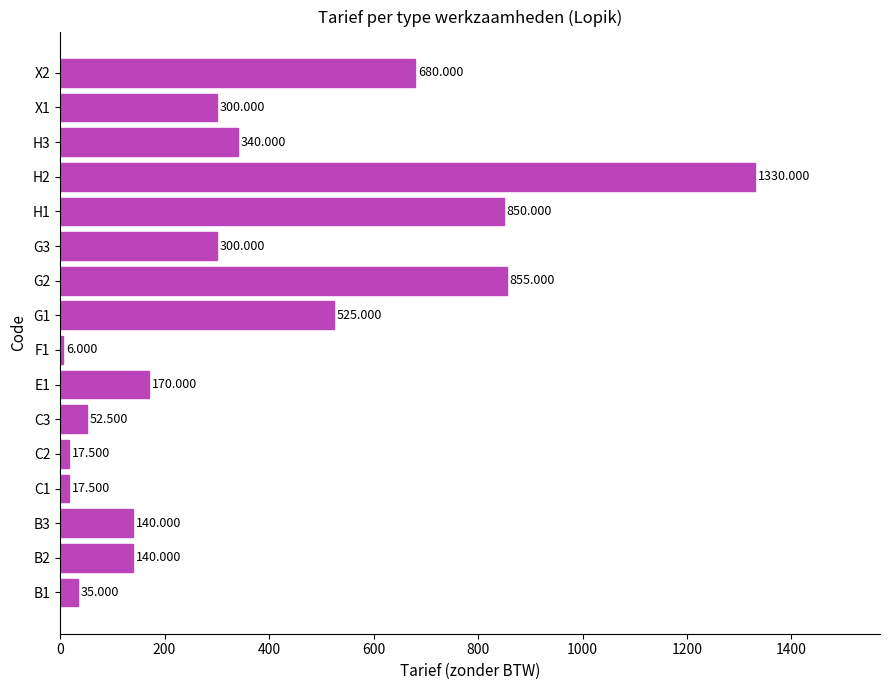

Which category has the highest value across all series?

H2